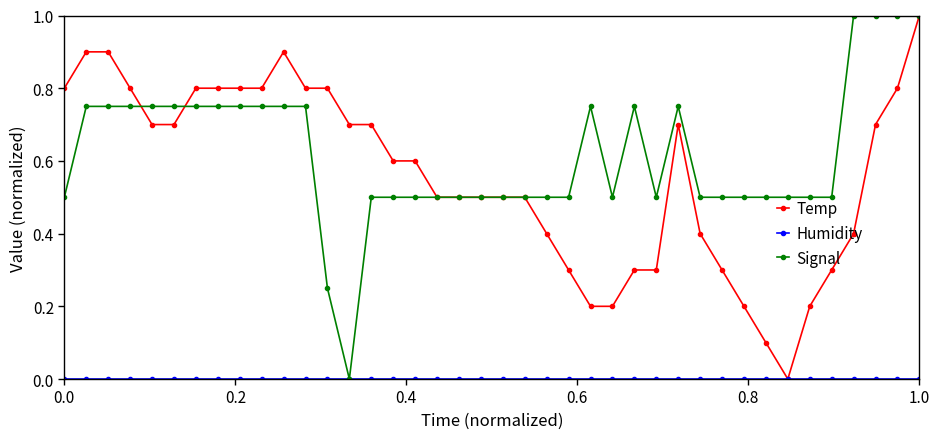

Which series has the largest total across all categories?

Signal